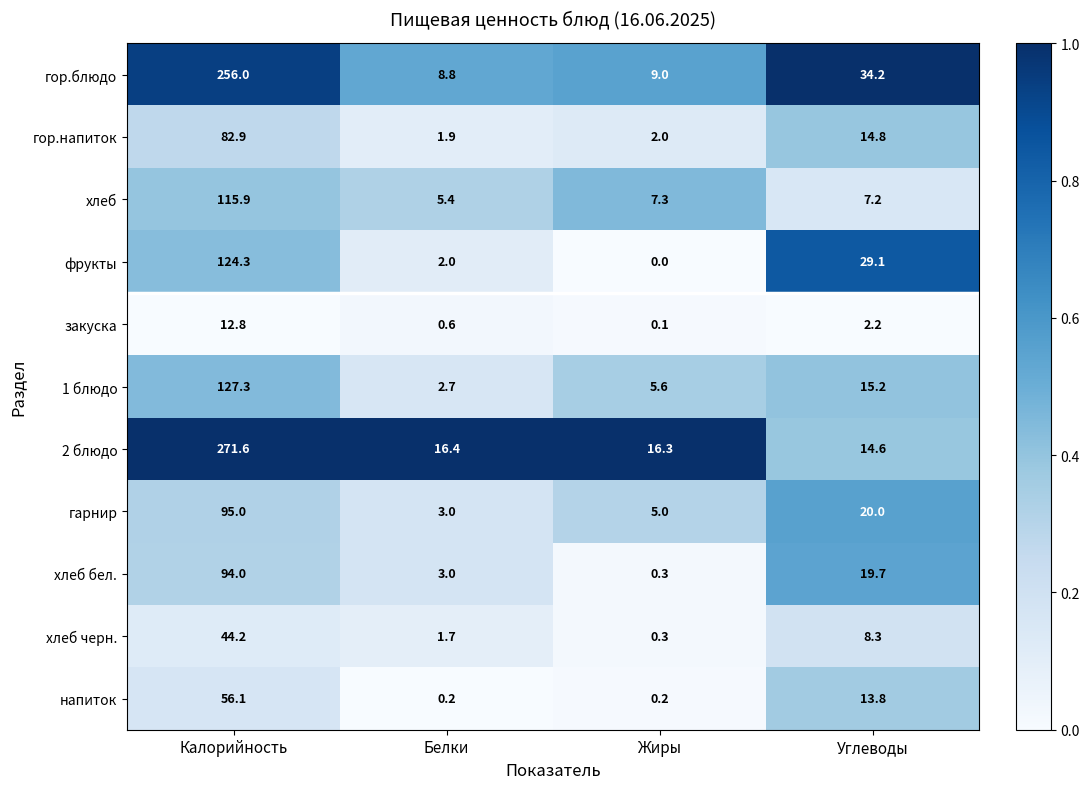

List the series in order of their peak value, lowest first.

закуска, хлеб черн., напиток, гор.напиток, хлеб бел., гарнир, хлеб, фрукты, 1 блюдо, гор.блюдо, 2 блюдо